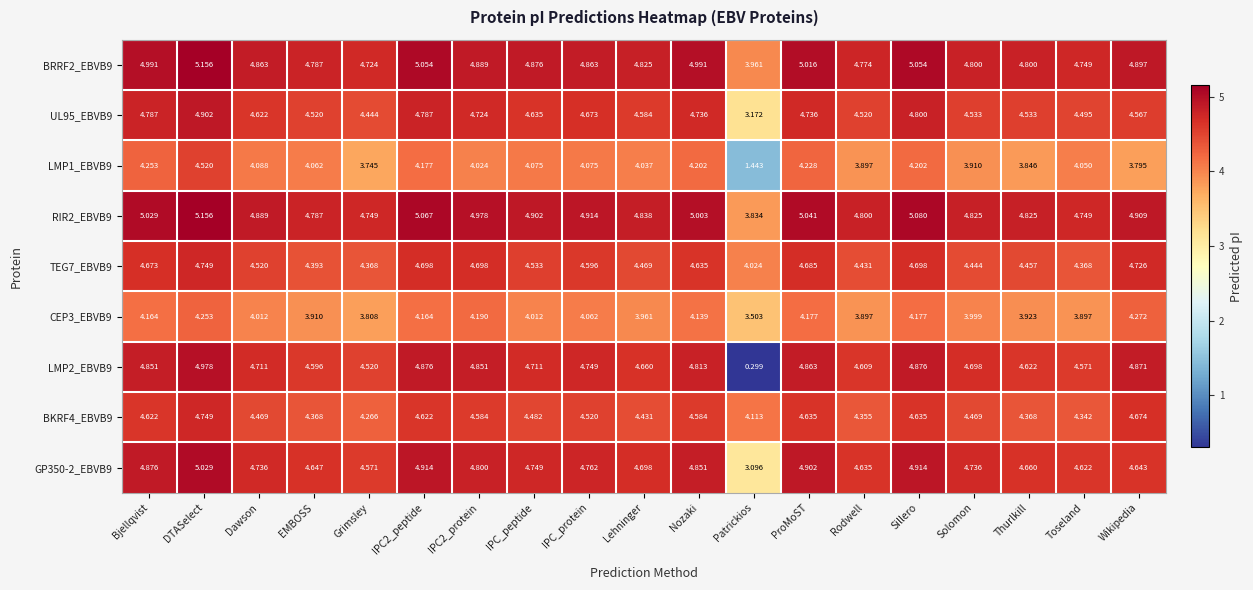

Which category has the highest value across all series?

DTASelect